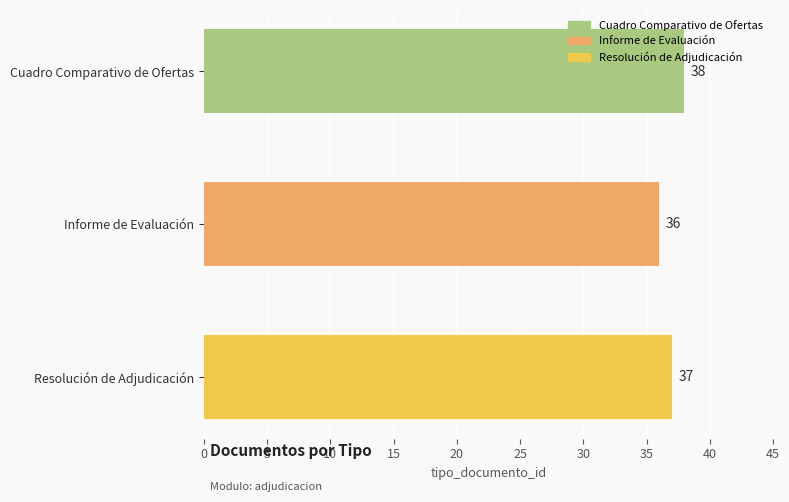

Reading top to bottom, list all the values displayed in this chart.

38	36	37